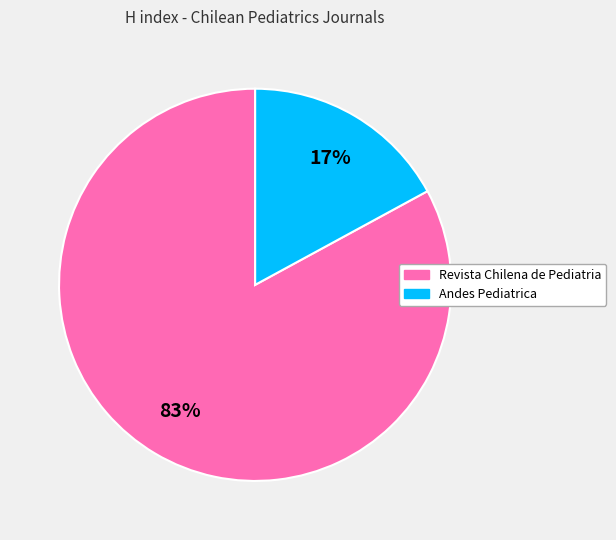

To the nearest percent, what is the difference between the Andes Pediatrica and Revista Chilena de Pediatria slice percentages?

66%